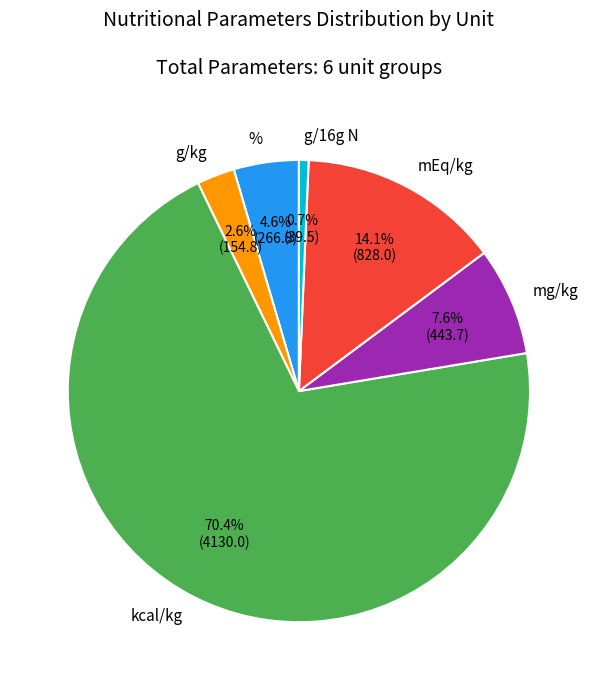

Is there any slice that represents more than half of the pie?

Yes